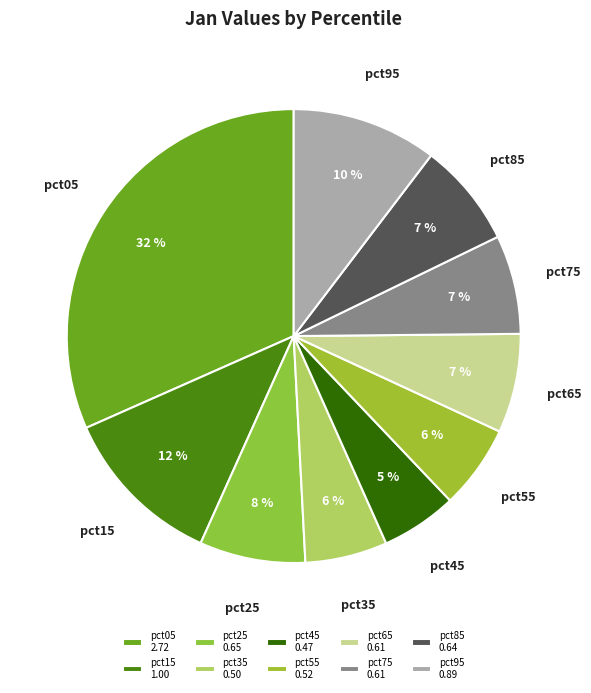

To the nearest percent, what is the difference between the pct15 and pct65 slice percentages?

5%